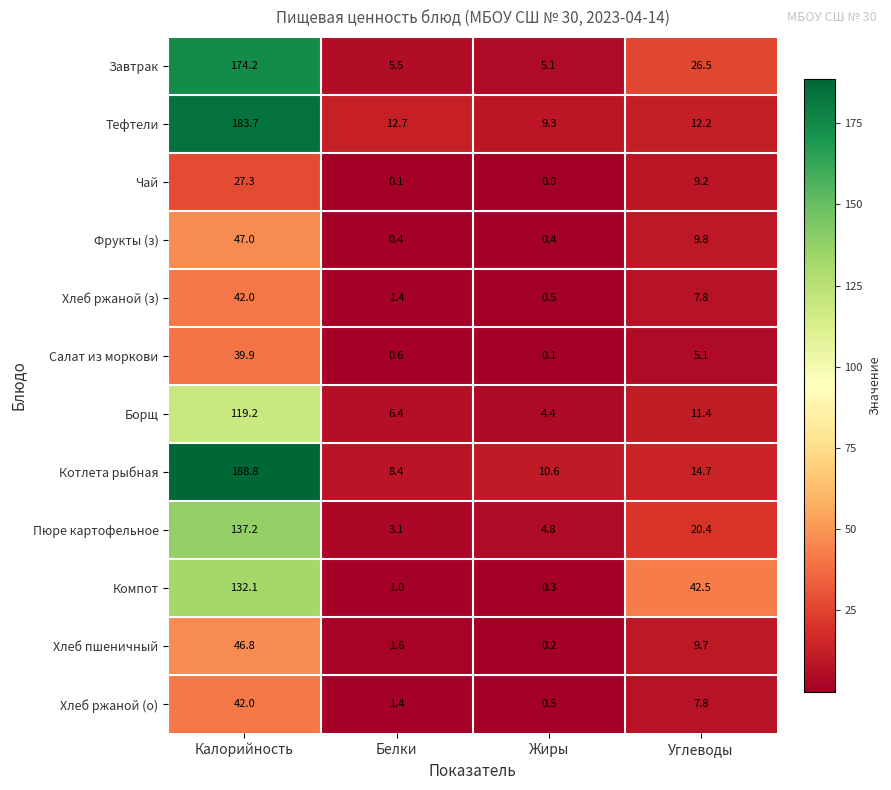

Which label corresponds to the smallest value in the chart?

Жиры